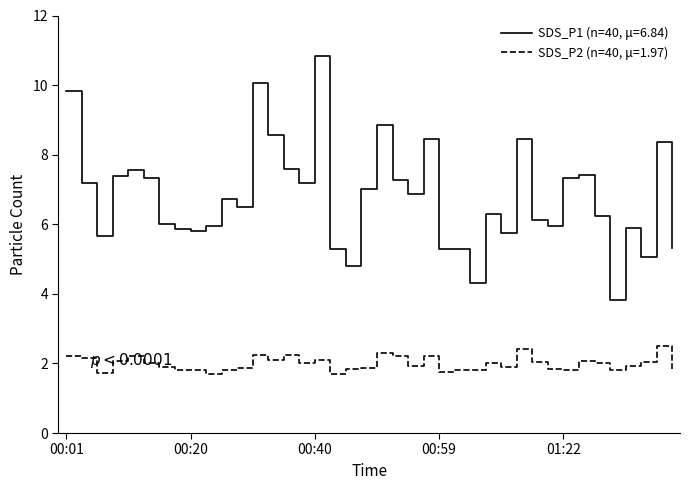

True or false: SDS_P2 (n=40, μ=1.97) and SDS_P1 (n=40, μ=6.84) intersect in this chart.

False